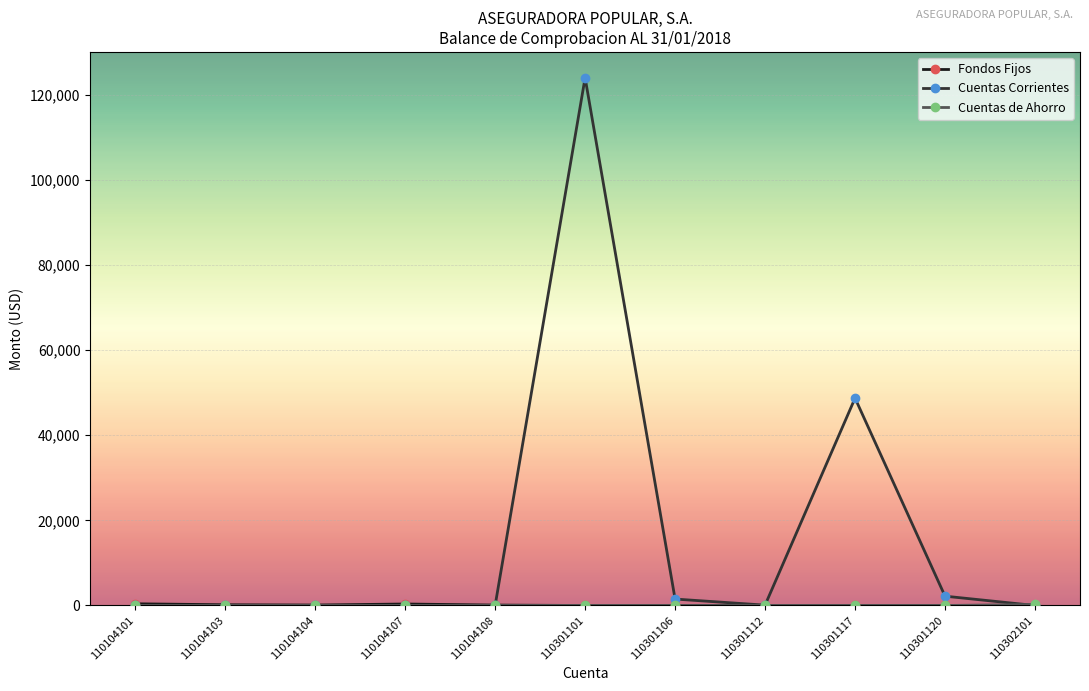

The Cuentas Corrientes series shows 85959.5 at 110104101. True or false?

False